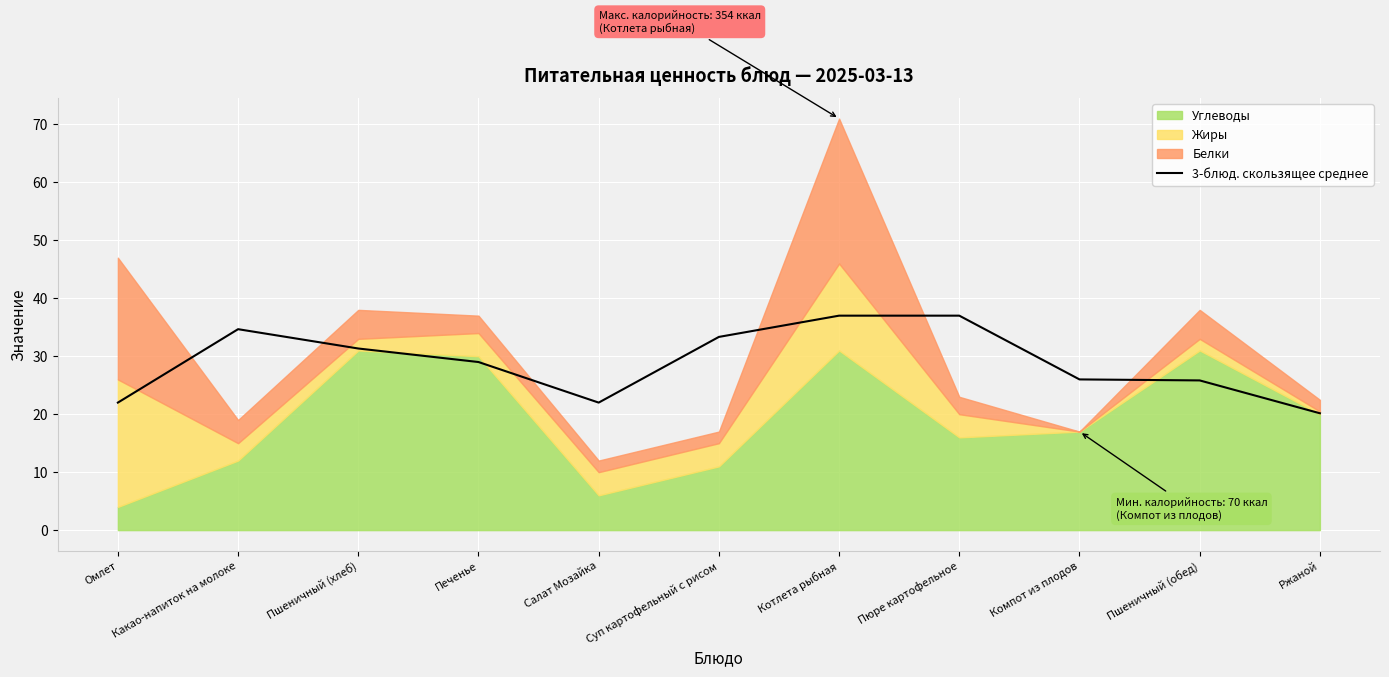

True or false: the data has more than 1 interior local peaks.

False